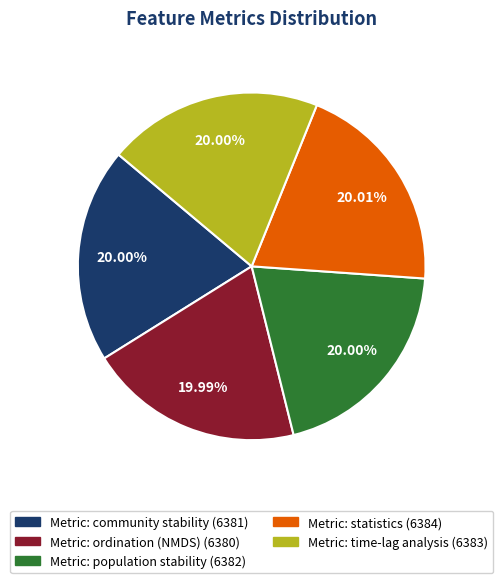

How many slices are in this pie chart?

5